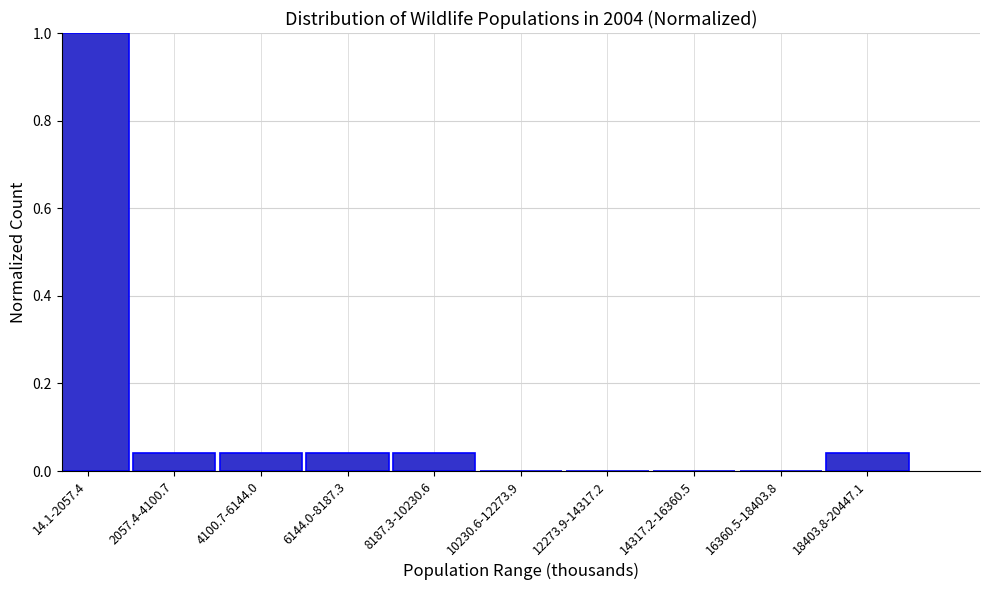

Between 14.1-2057.4 and 10230.6-12273.9, which is larger?

14.1-2057.4